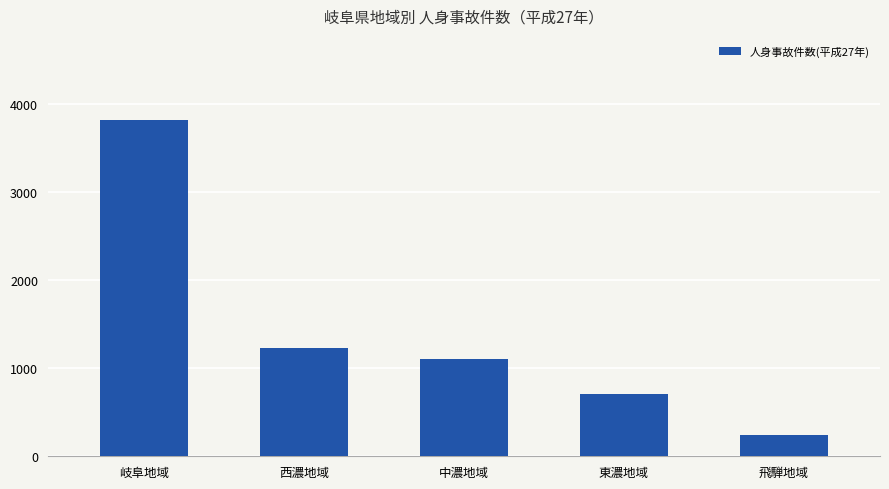

Reading left to right, extract all data points from this chart.

岐阜地域=3821	西濃地域=1227	中濃地域=1102	東濃地域=713	飛騨地域=237